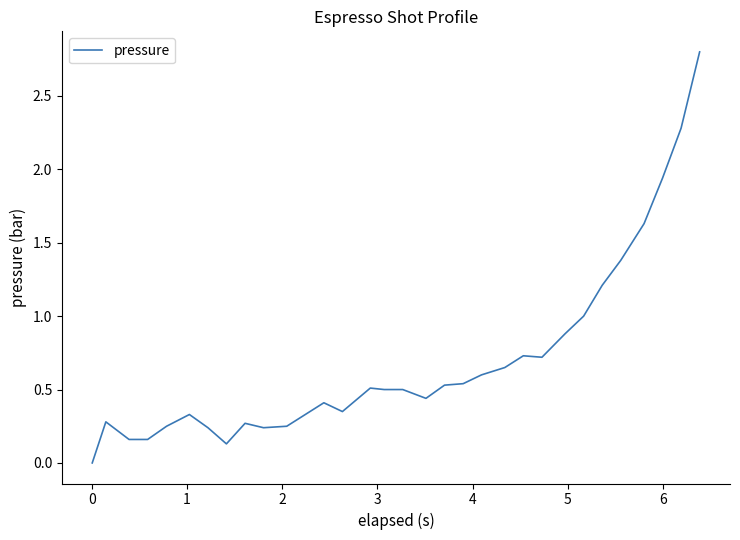

What is the maximum value shown in the chart?

2.8